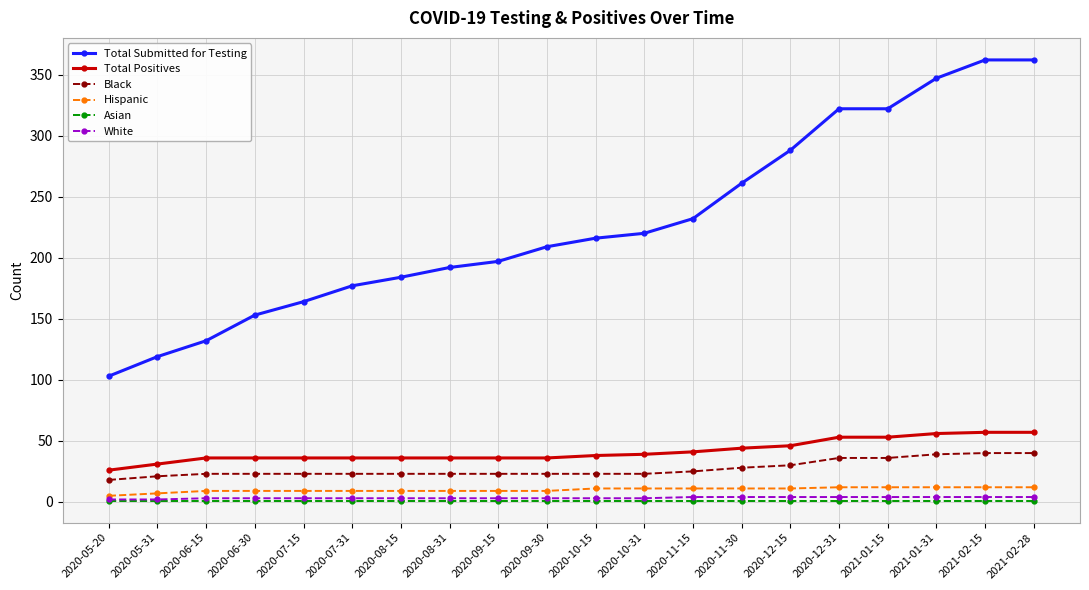

How many series are shown in this chart?

6